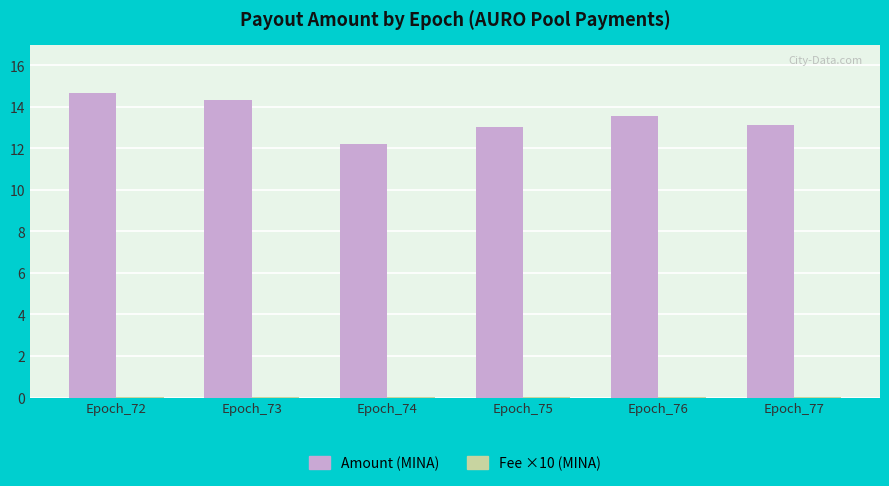

What is the spread (max minus min) of values at Epoch_72?

14.7